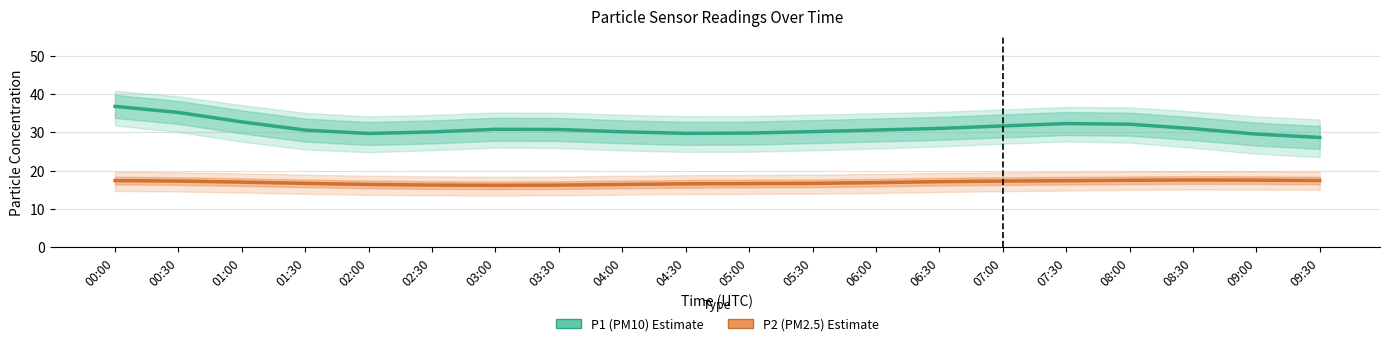

Reading left to right, transcribe all the data shown in this chart.

P1 (PM10): 36.8	35.2	32.8	30.6	29.7	30.1	30.8	30.8	30.2	29.8	29.8	30.2	30.6	31.1	31.7	32.3	32.2	31.0	29.6	28.7
P2 (PM2.5): 17.4	17.3	17.0	16.7	16.4	16.3	16.2	16.3	16.4	16.6	16.6	16.7	16.9	17.2	17.3	17.4	17.5	17.6	17.5	17.4